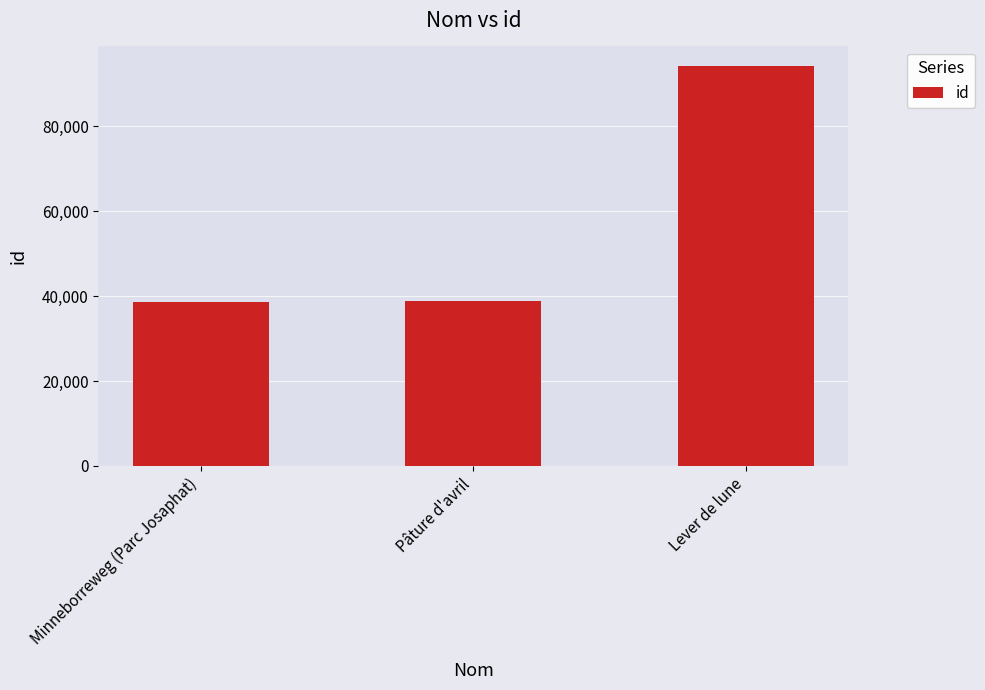

Does the chart contain any negative values?

No